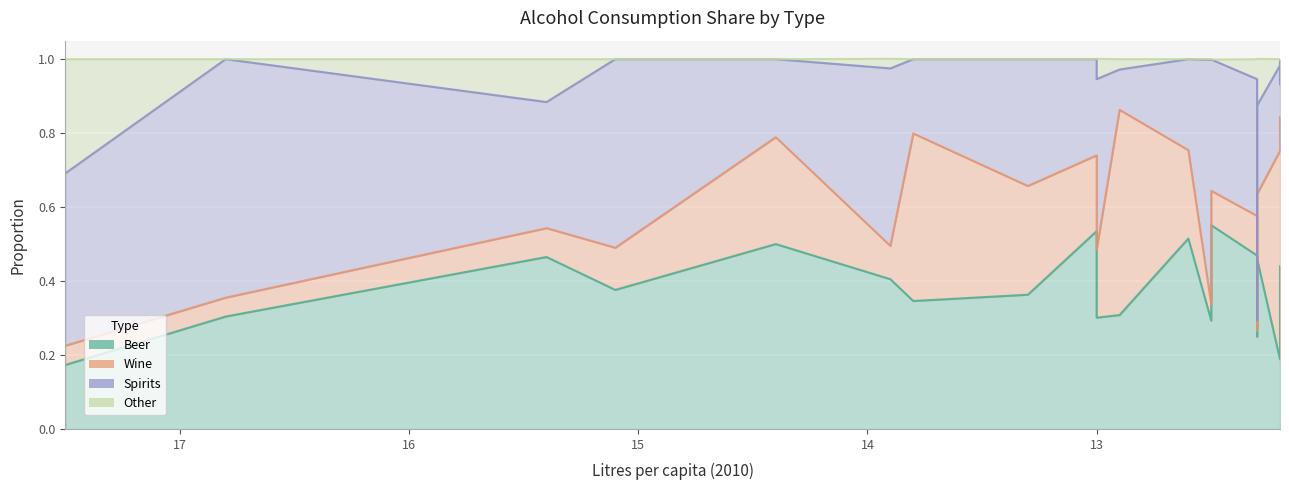

The value of Wine at Hungary is 0.5. True or false?

False